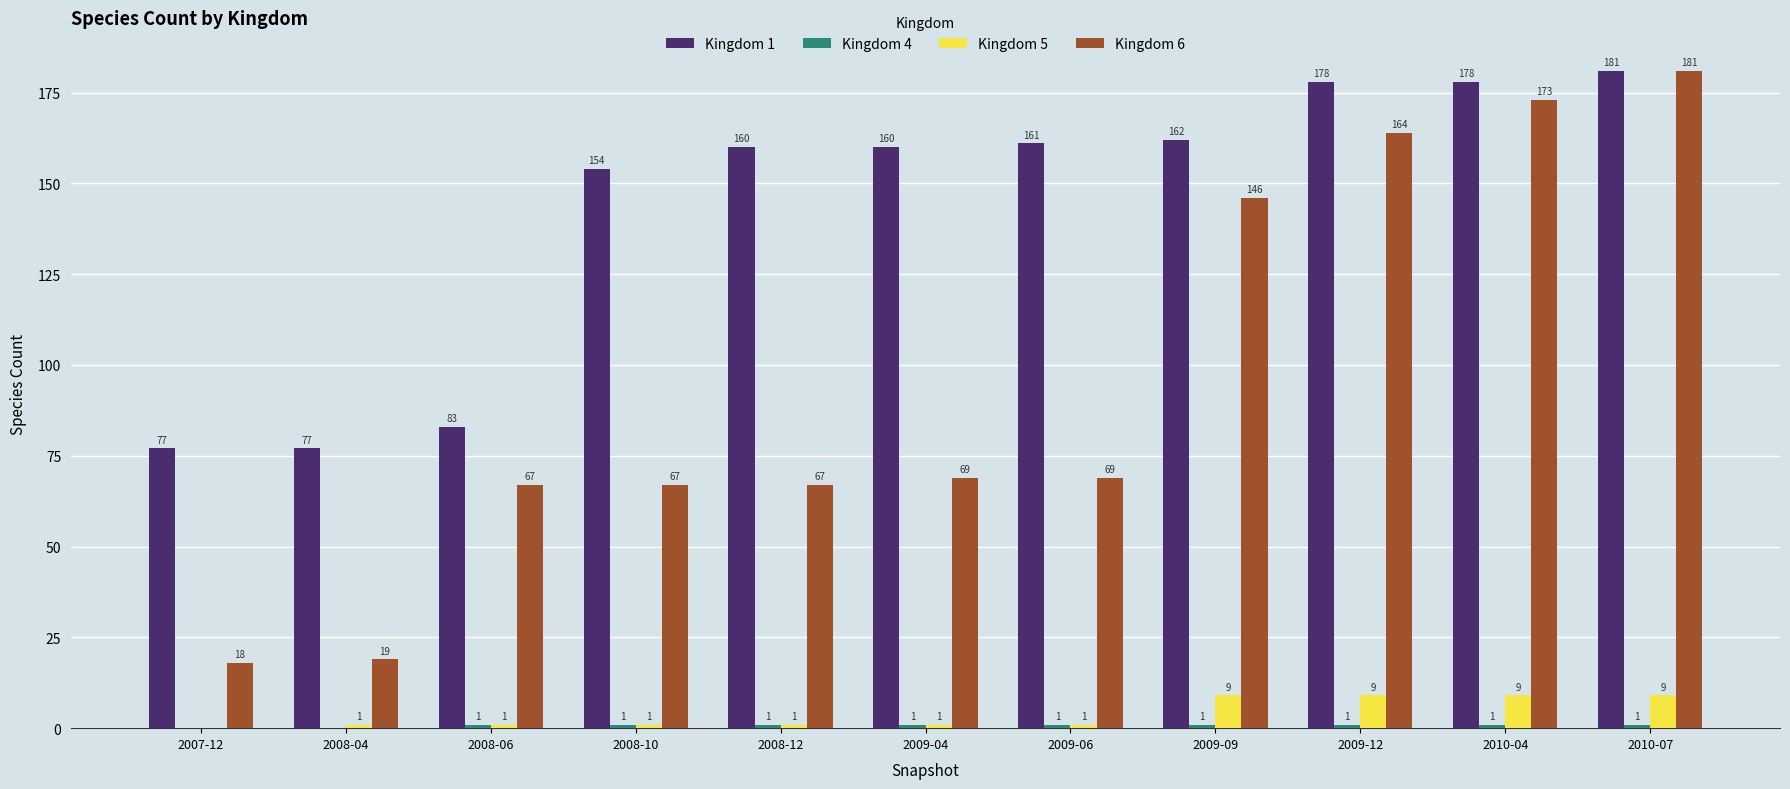

What is the sum of the Kingdom 1 values at 2009-04 and 2008-06?

243